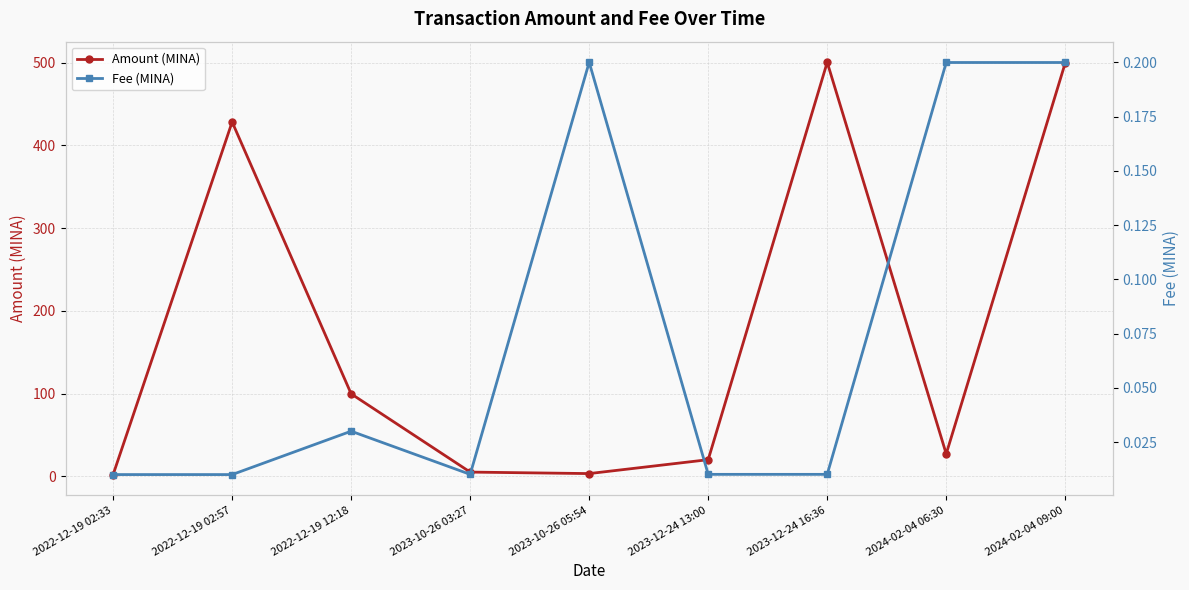

True or false: Amount (MINA) has a value of 2.0 at 2022-12-19 02:33.

True